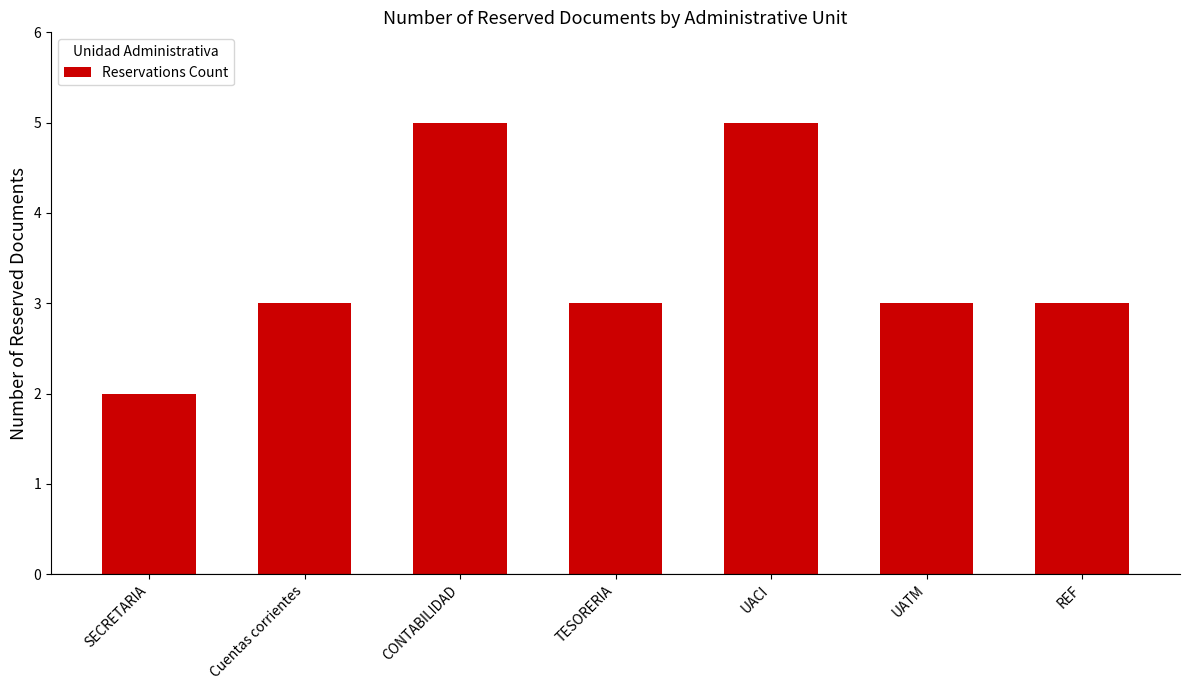

What value does the data have at UACI?

5